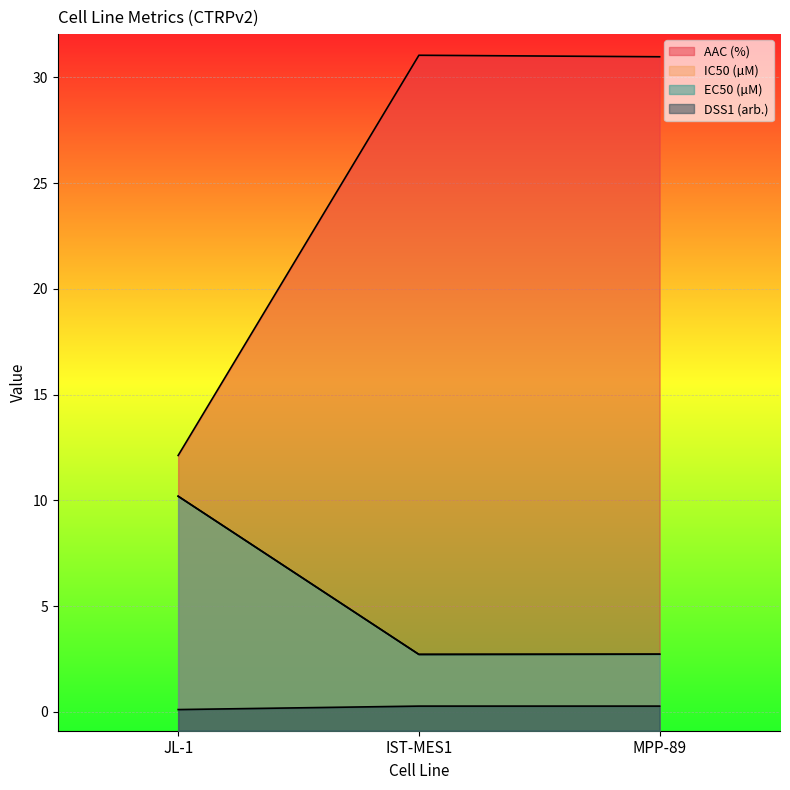

What is the spread (max minus min) of values at JL-1?

12.0